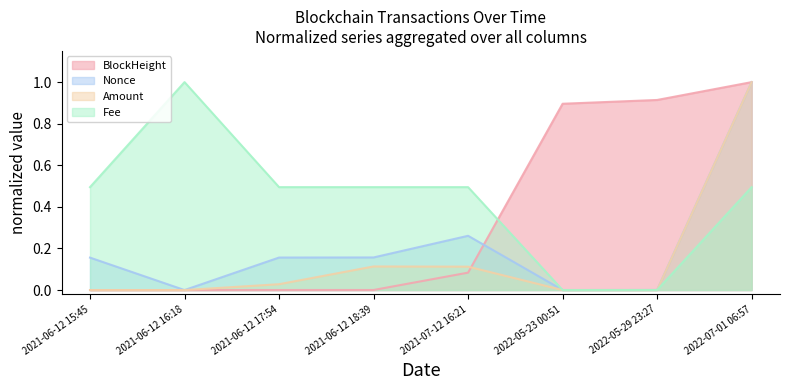

In Amount, how many points are lower than both neighbors (excluding endpoints)?

2